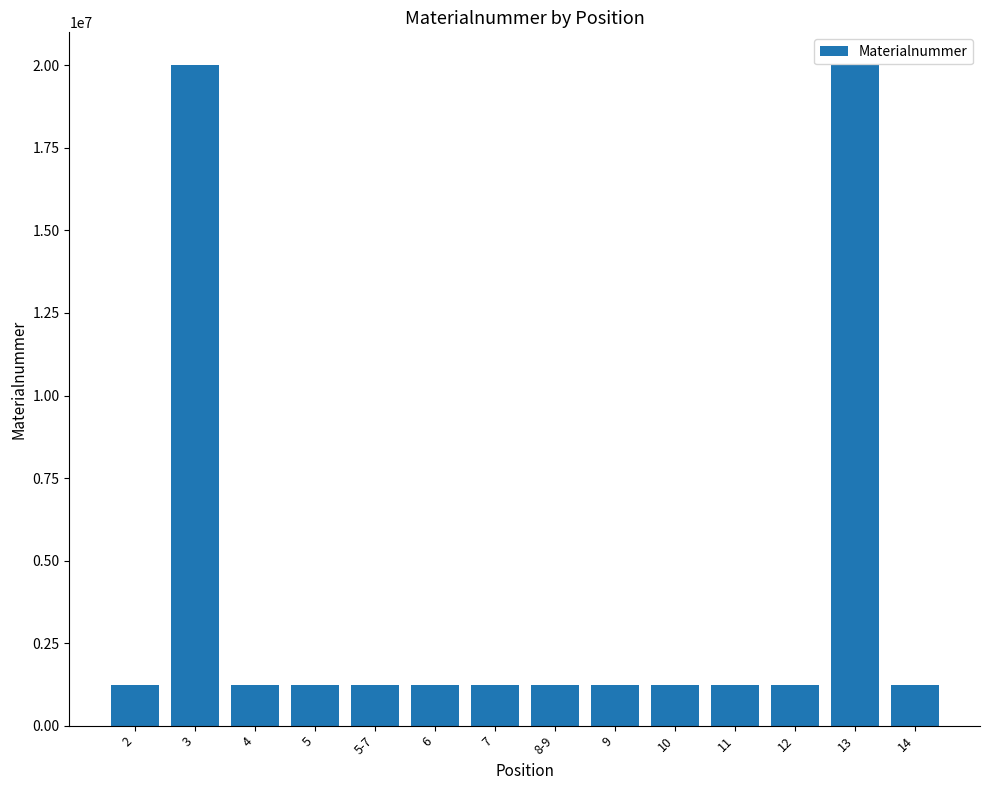

Where does the data first go above 1220466?

2